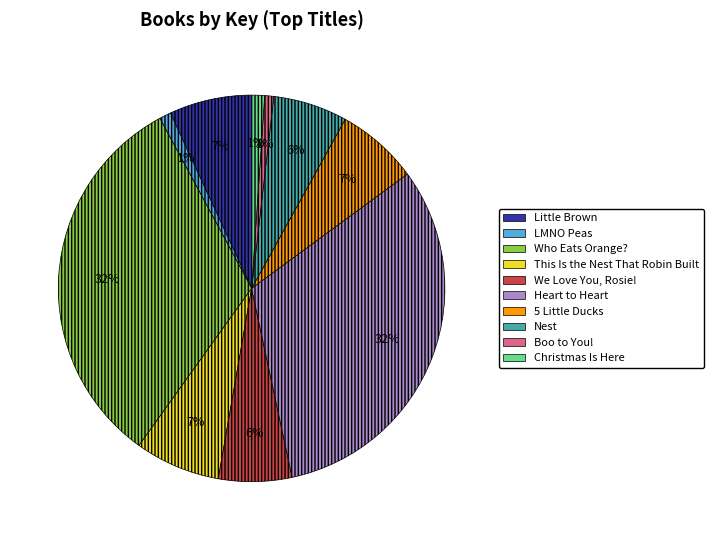

Is there any slice that represents more than half of the pie?

No